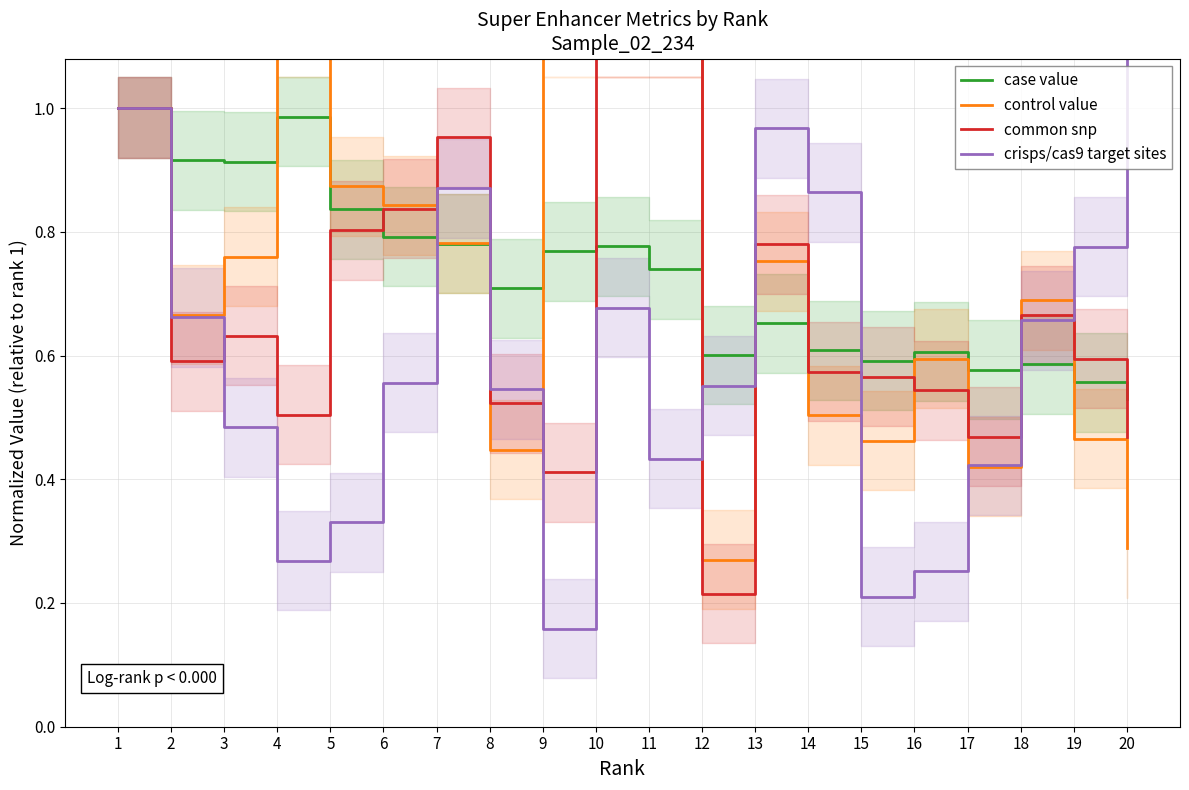

What is the value of the crisps/cas9 target sites point at the 13th from the left?

1.0